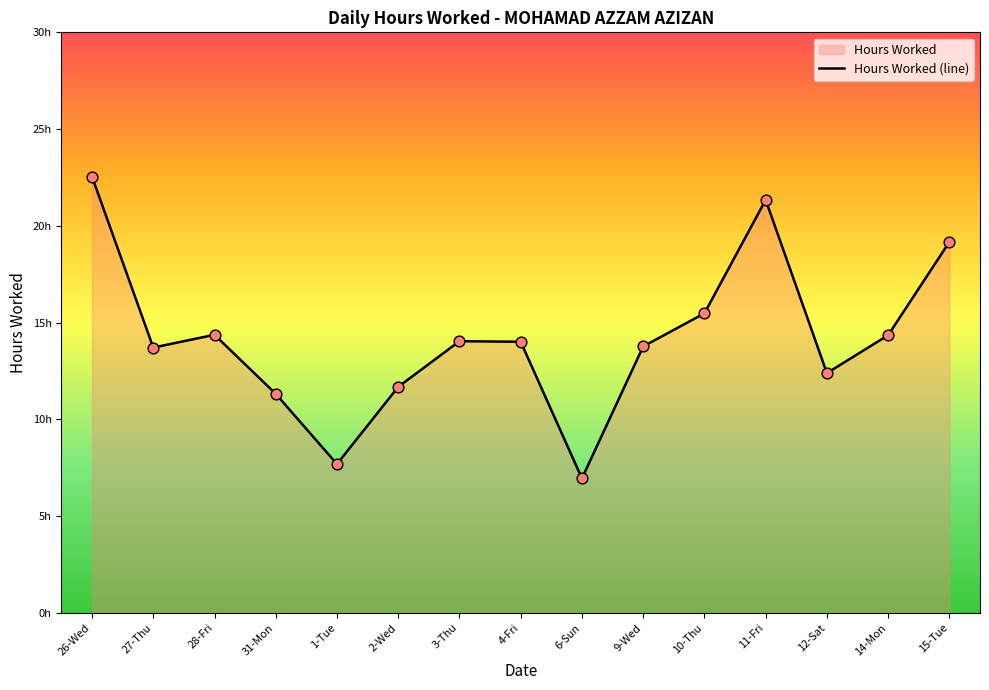

Between 2-Wed and 1-Tue, which is larger?

2-Wed